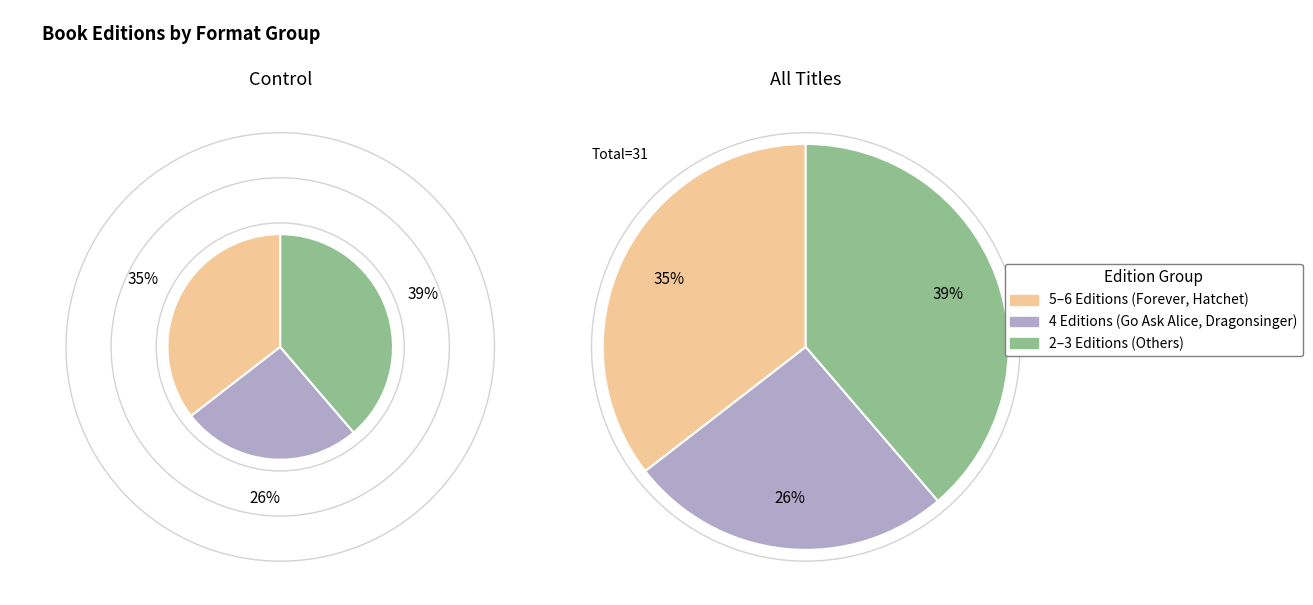

Is it true that Inexcusable is 4% of the pie?

False